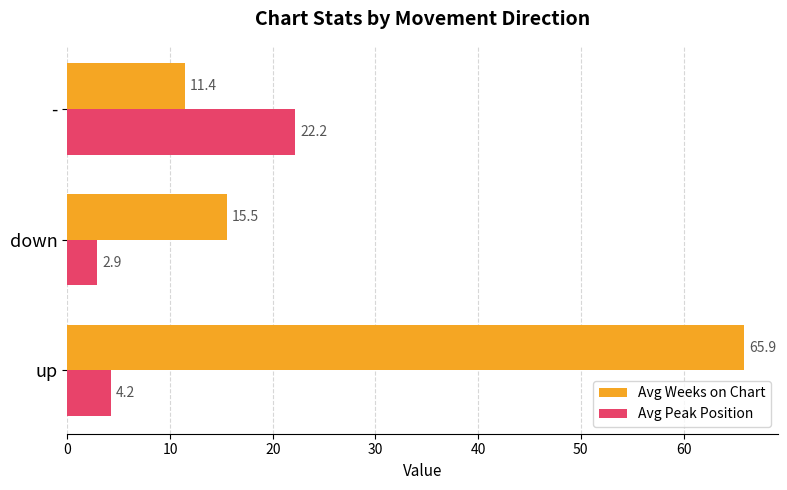

What is the total value across all series at -?

33.6